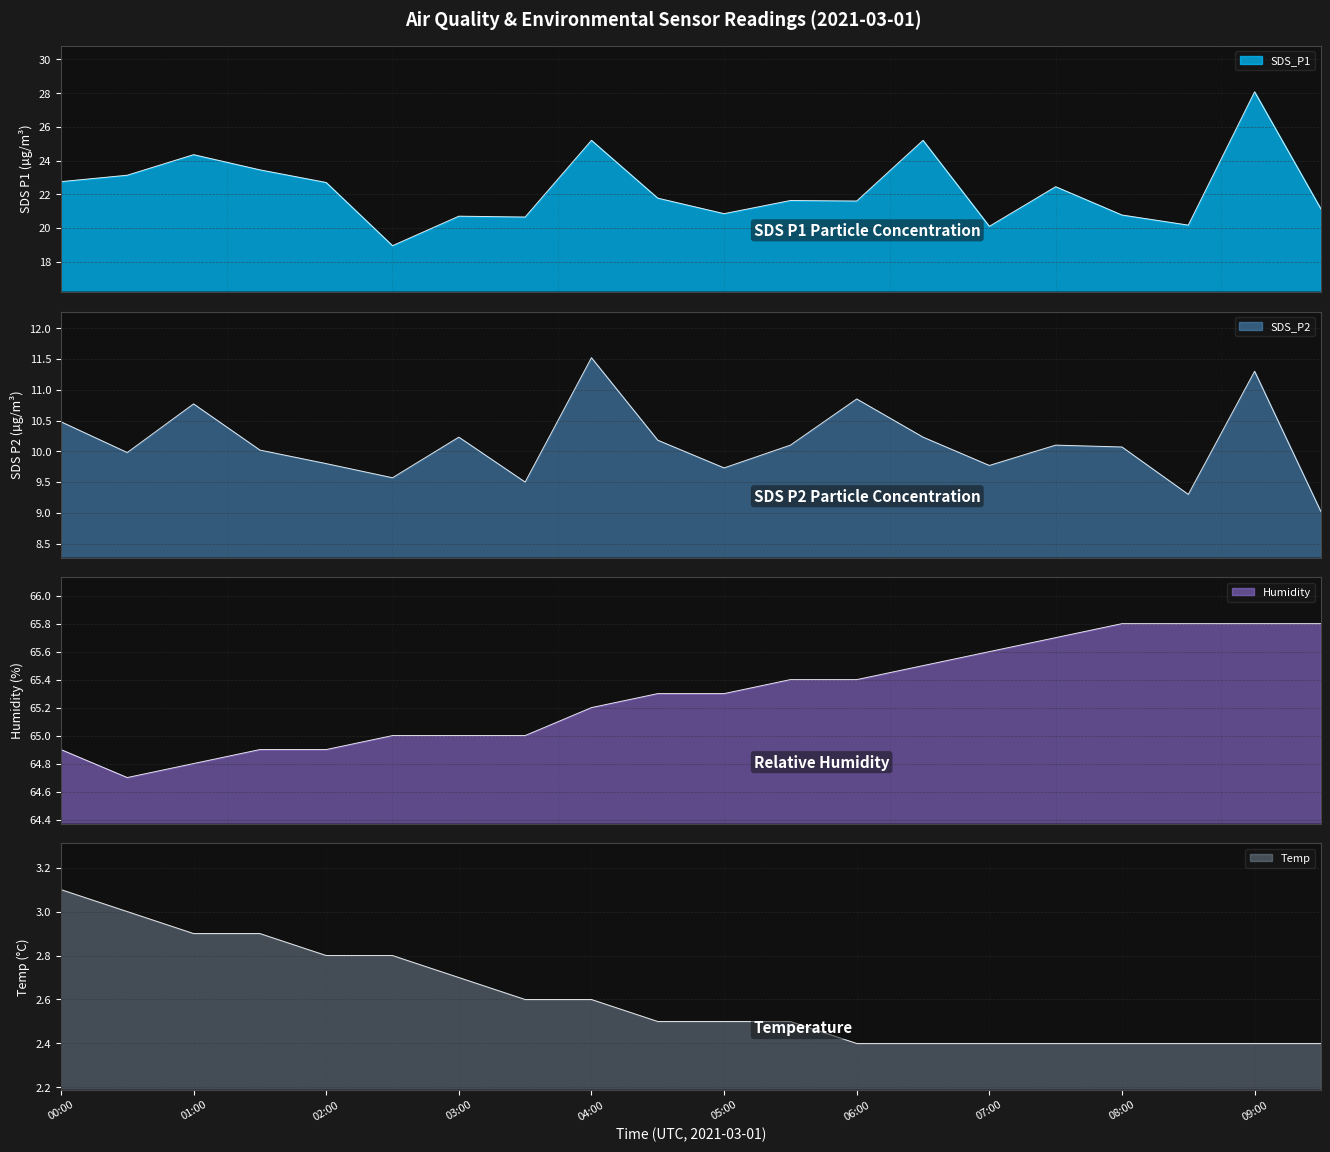

The Temp series shows 2.4 at 08:30. True or false?

True